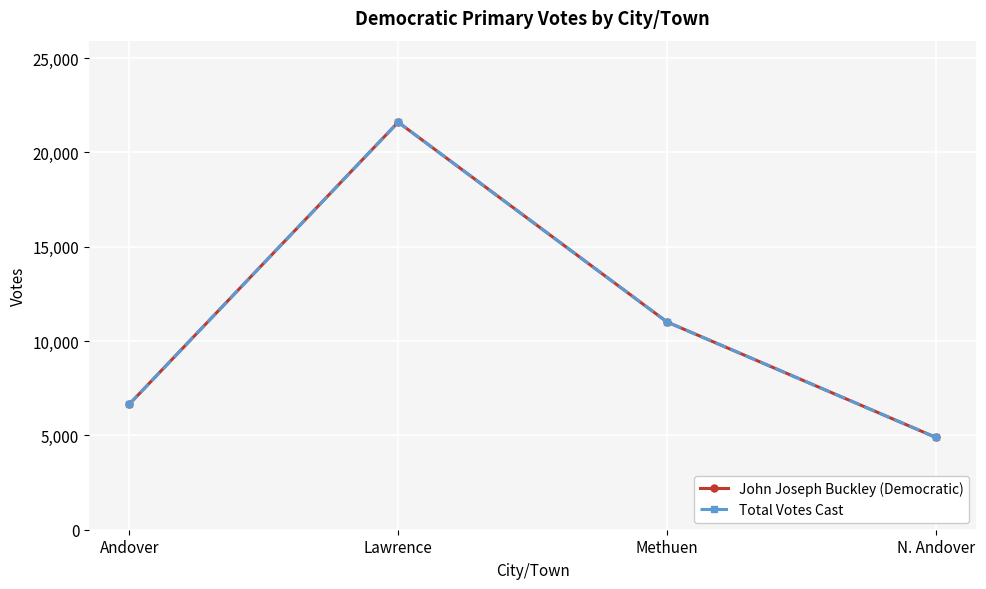

Rank the series by their maximum value, from lowest to highest.

John Joseph Buckley (Democratic), Total Votes Cast